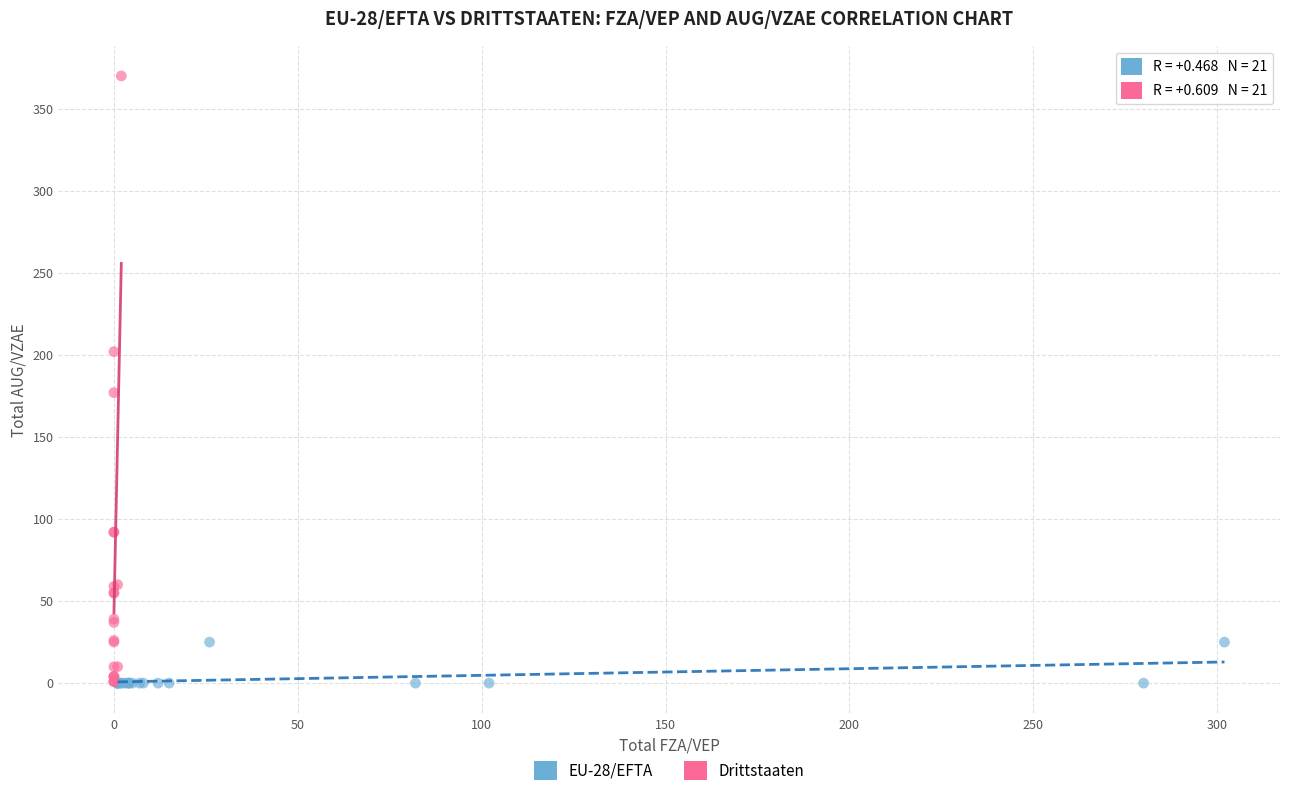

Which series contains the highest Y value?

Drittstaaten